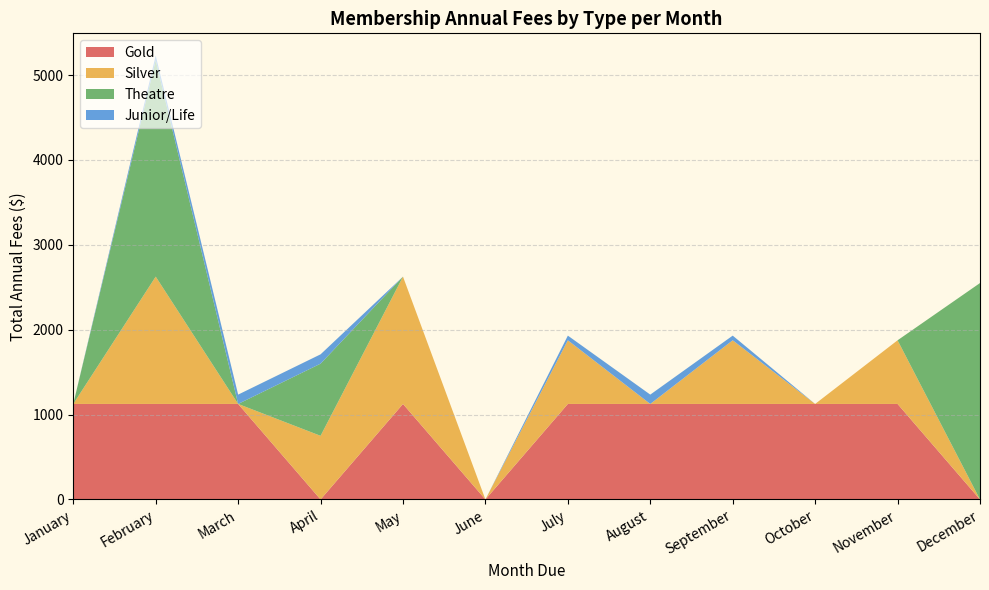

What is the total value across all series at August?

1235.5